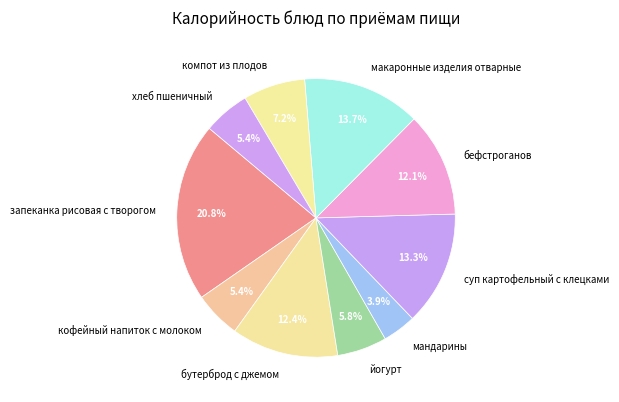

Combined, what portion of the pie is бутерброд с джемом and йогурт?

18.2%